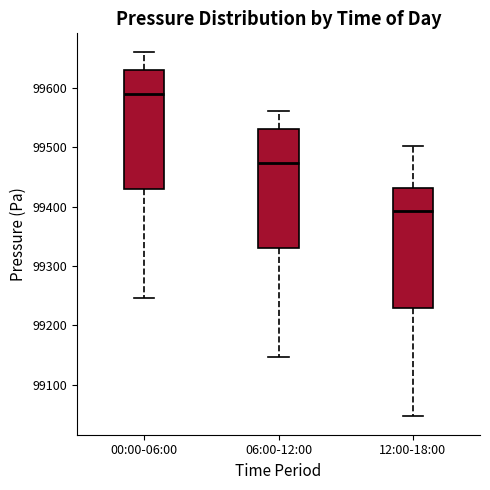

Where does the median line of the box for 00:00-06:00 sit on the y-axis? The values are not printed on the chart, so give them approximately, as read against the axis.

99590